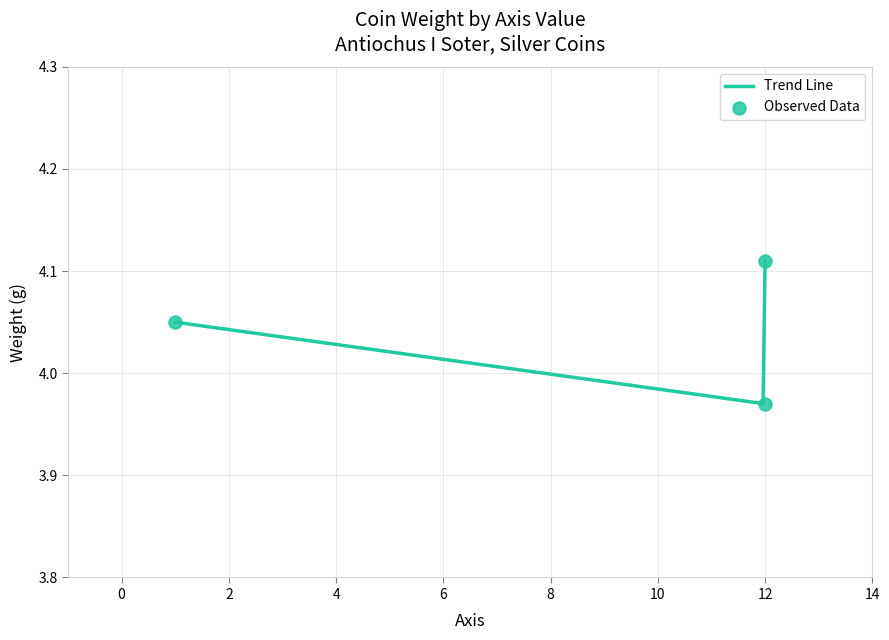

What is the change in value from 1 to 12?

-0.1